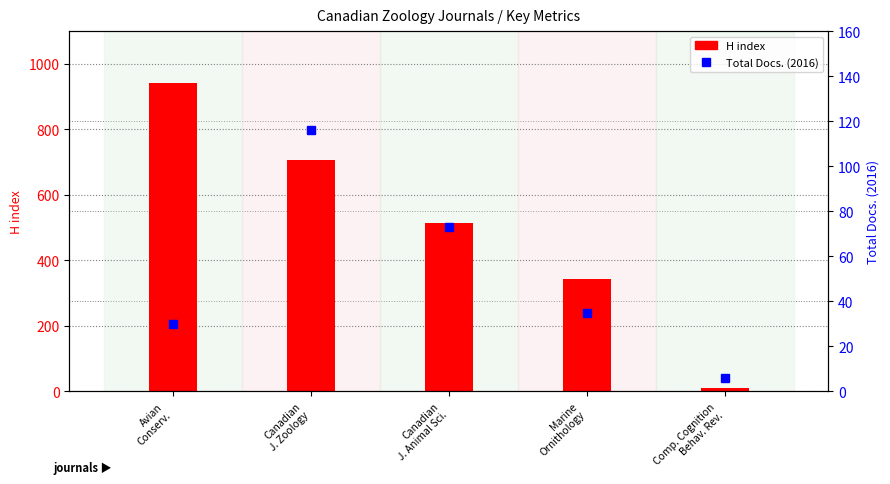

What position from the right is Canadian
J. Zoology?

4